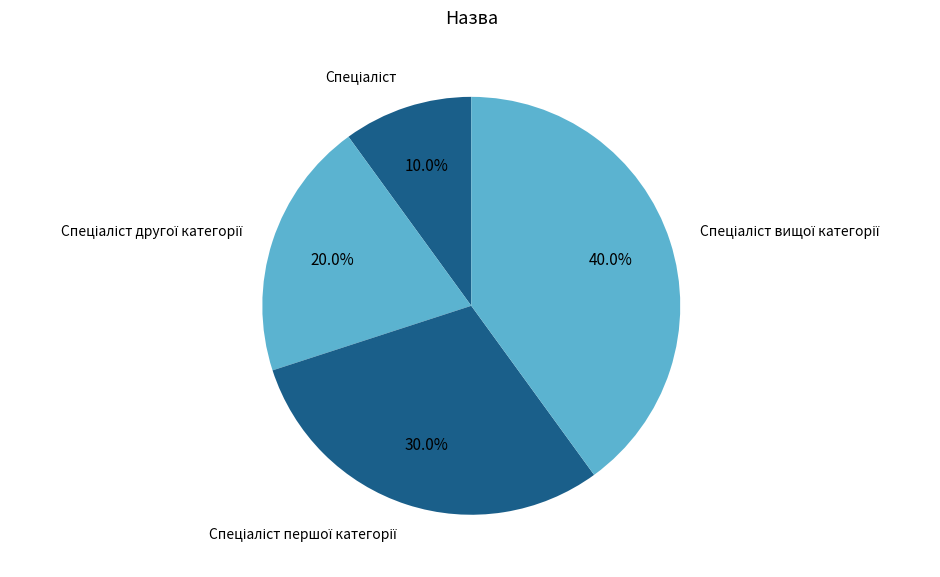

Does any single category account for the majority?

No